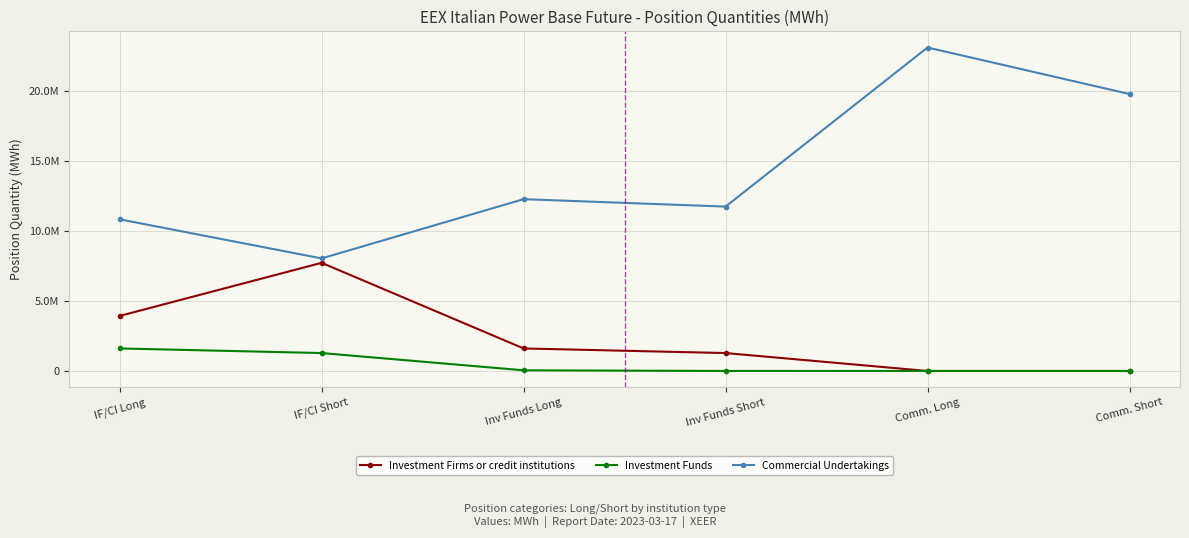

What are all the series names shown in the legend?

Investment Firms or credit institutions, Investment Funds, Commercial Undertakings